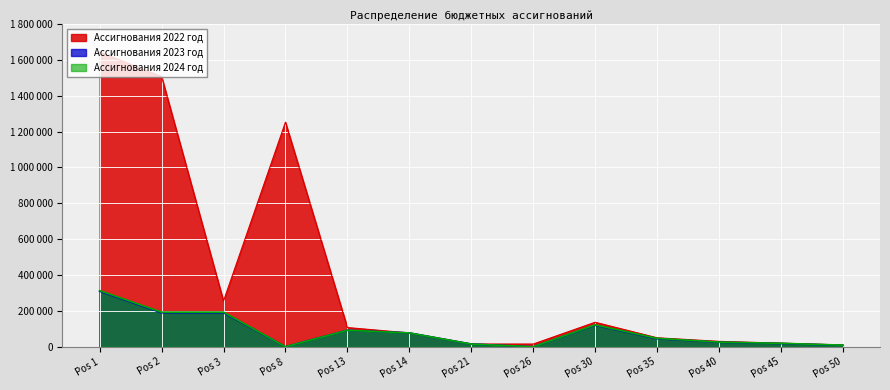

Reading left to right, transcribe all the data shown in this chart.

Ассигнования 2022 год: 1643647.1	1507087.1	254609.0	1252478.2	107055.0	77000.0	15000.0	15055.0	136560.0	50000.0	30000.0	20000.0	10000.0
Ассигнования 2023 год: 309805.0	189705.0	189705.0	0.0	92000.0	77000.0	15000.0	0.0	120000.0	45000.0	25000.0	18000.0	8000.0
Ассигнования 2024 год: 313111.0	193011.0	193011.0	0.0	92000.0	77000.0	15000.0	0.0	122000.0	47000.0	26000.0	19000.0	9000.0